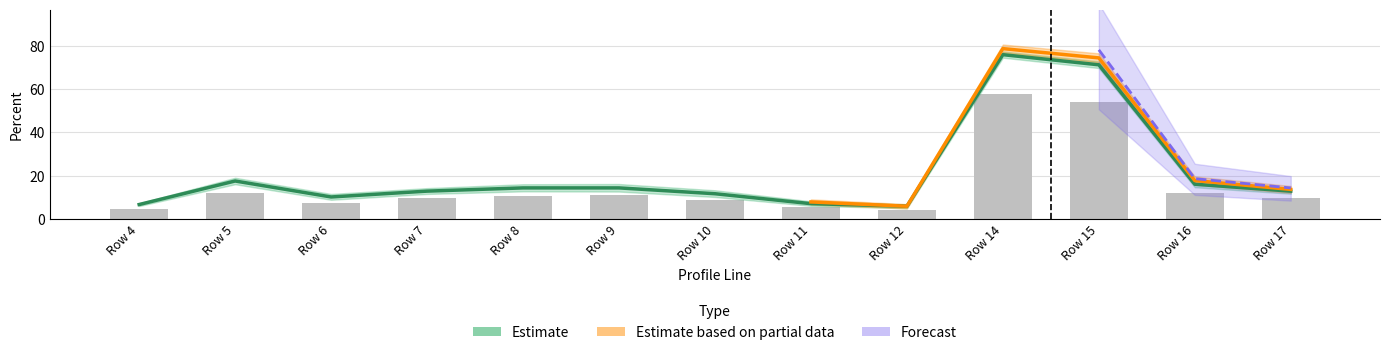

Which category has the lowest value in the Estimate based on partial data series?

Row 12